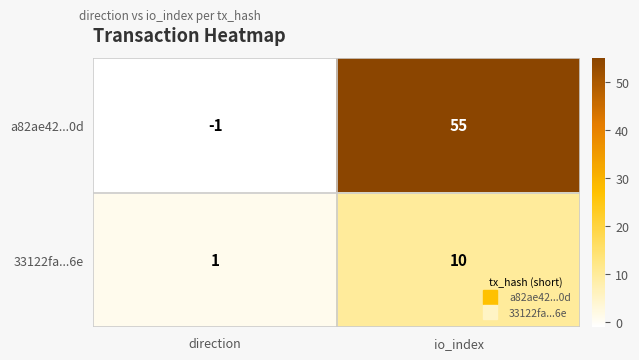

What is the sum of the a82ae42...0d values at direction and io_index?

54